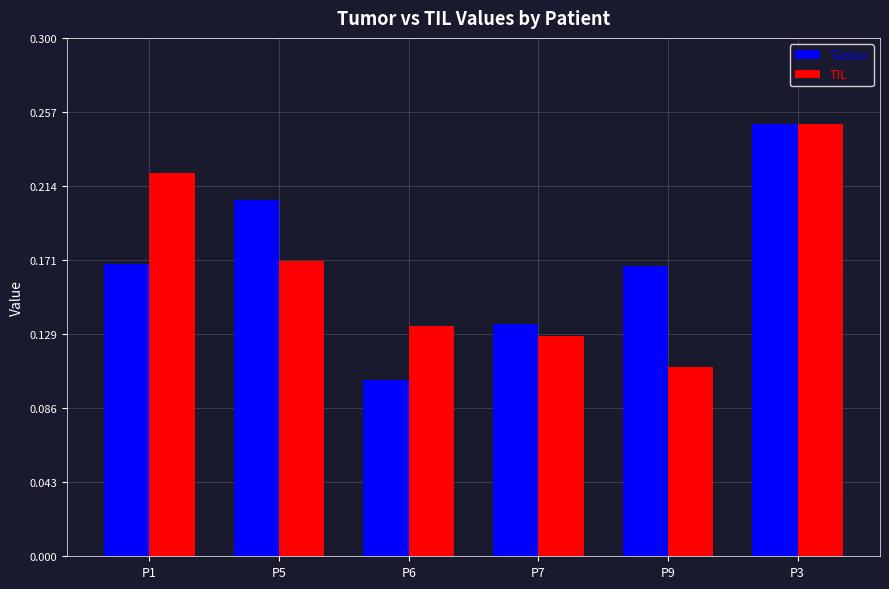

Which series has the largest range (max minus min)?

Tumor